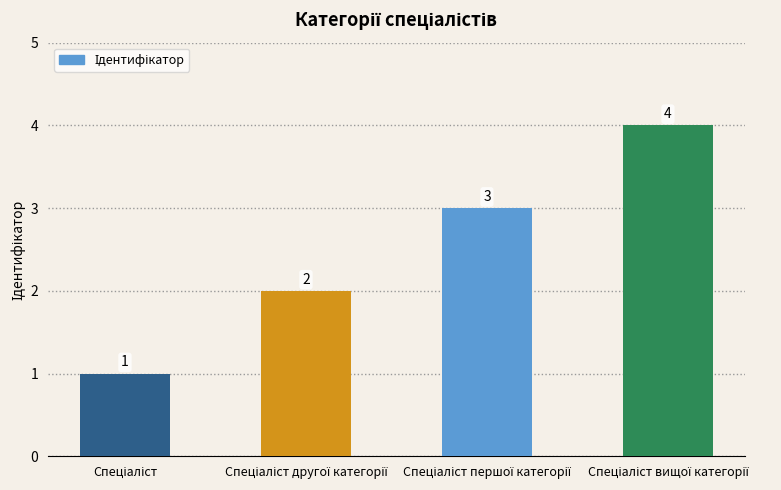

What is the value of the 1st bar from the left?

1